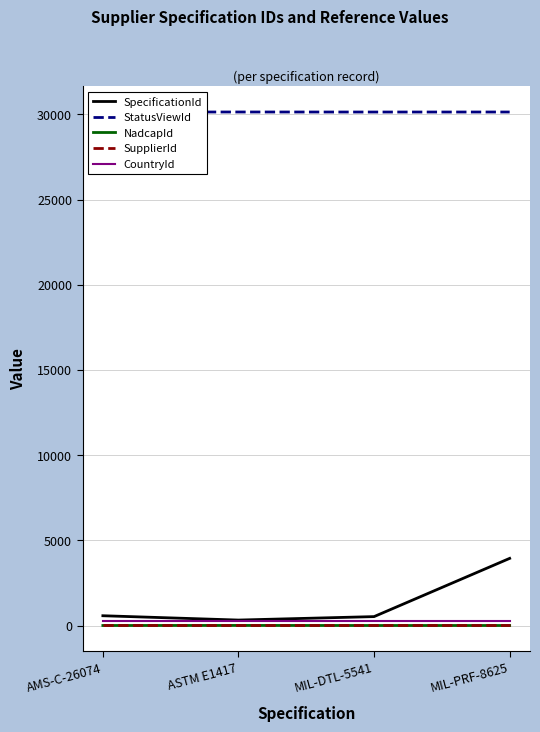

What is the label of the 2nd point from the right?

MIL-DTL-5541